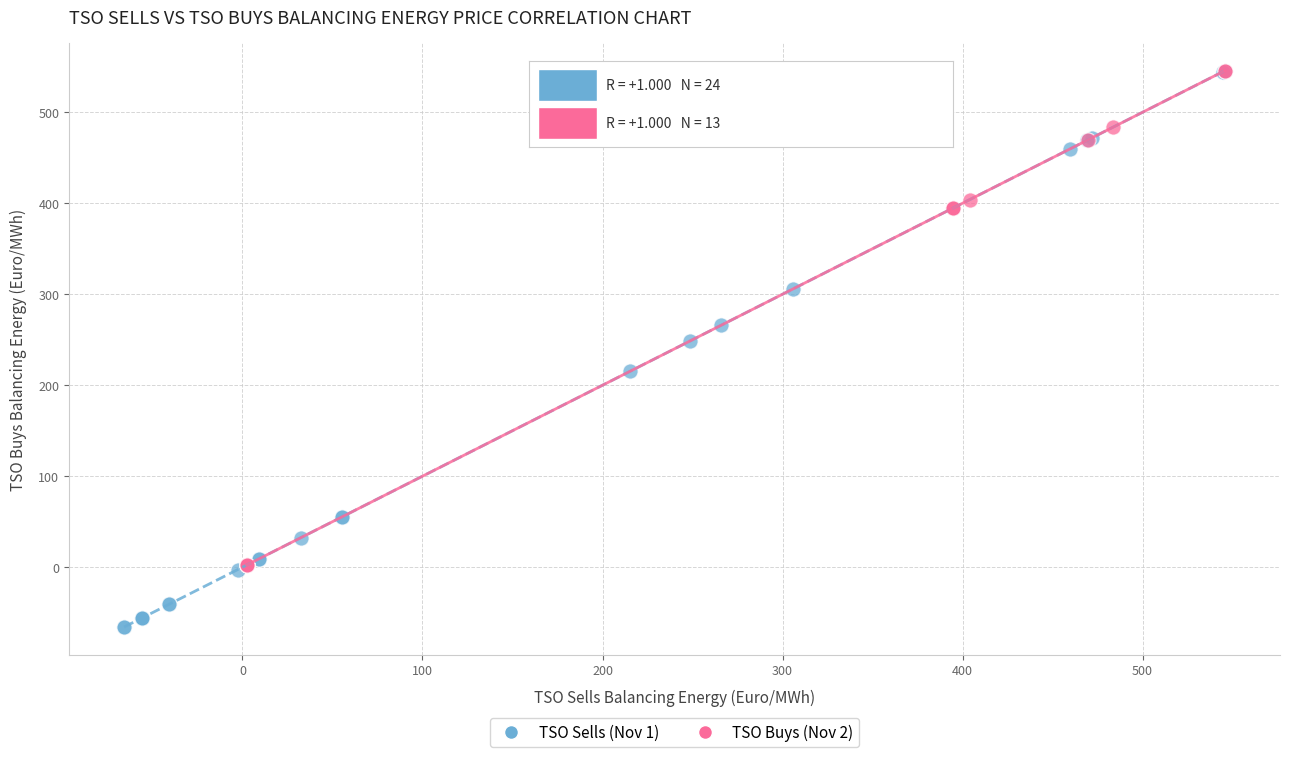

Which series has the largest Y range (max minus min)?

TSO Sells (Nov 1)